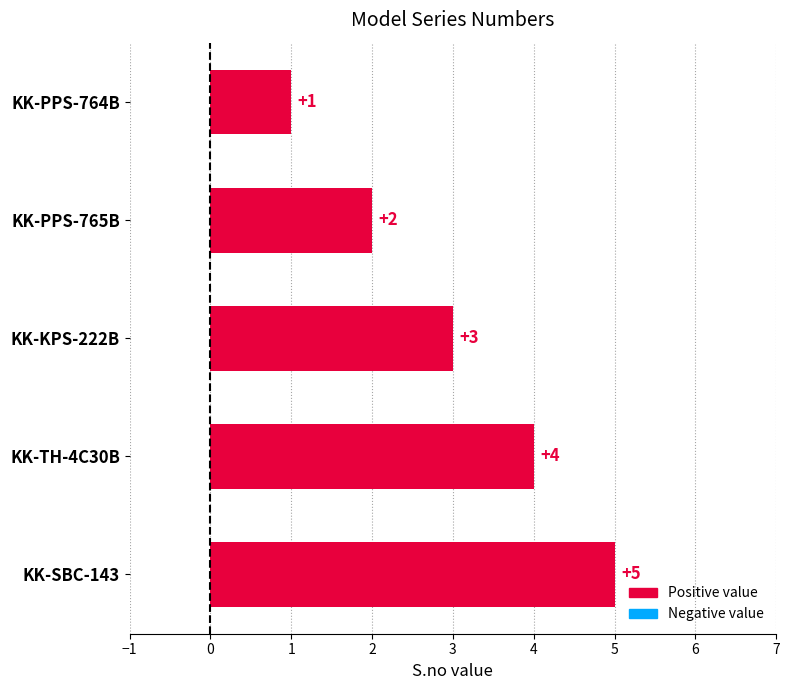

The chart shows a value of 9 at KK-SBC-143. True or false?

False